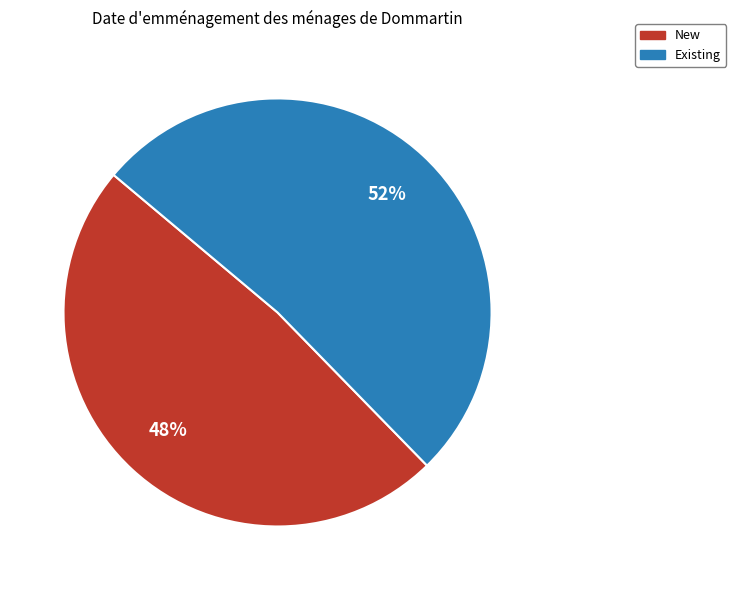

What is the majority slice?

Existing